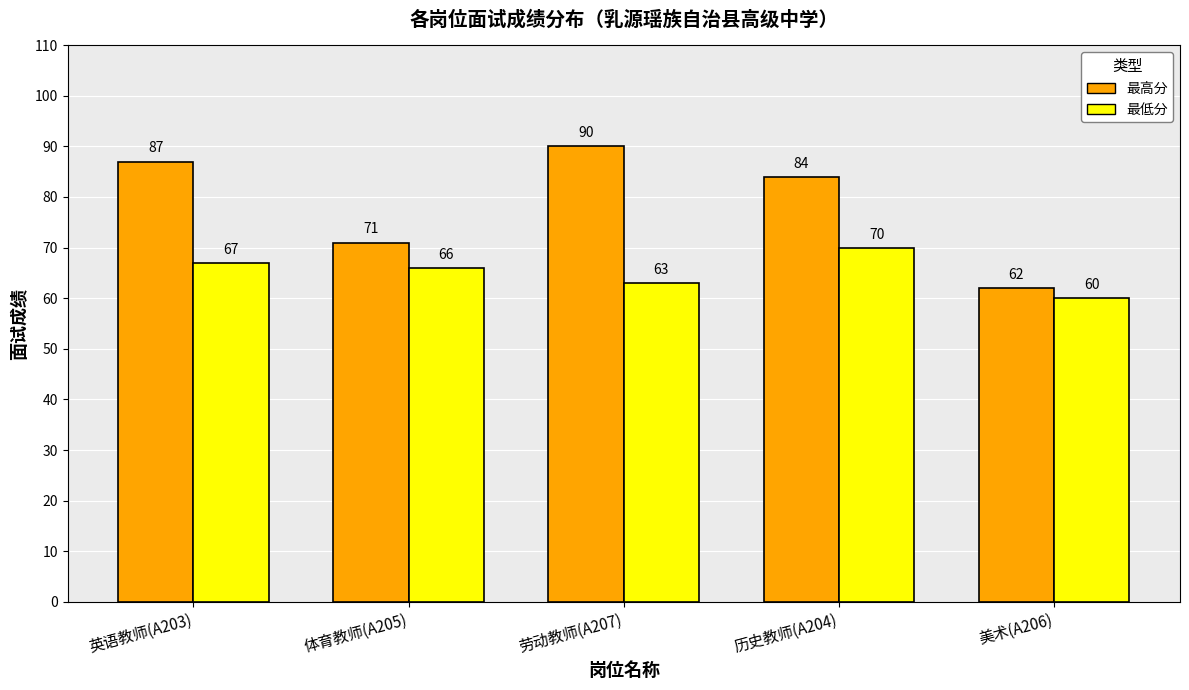

List the series in order of their peak value, highest first.

最高分, 最低分